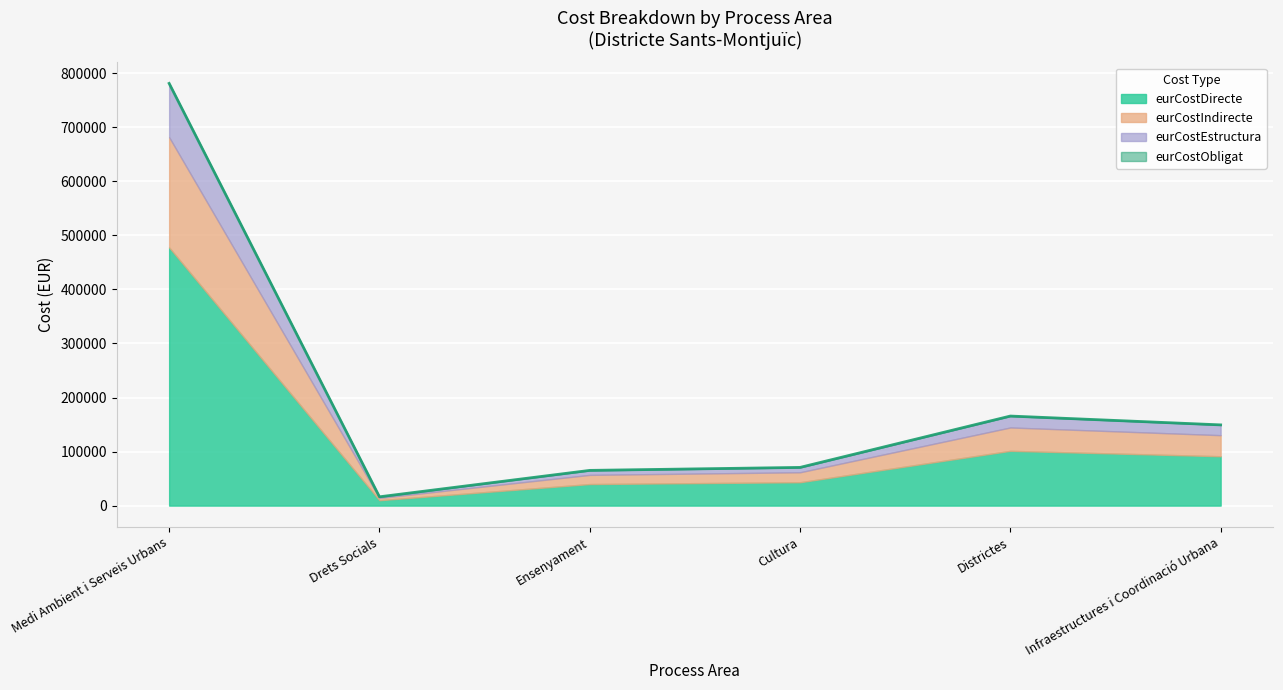

Where is the first local maximum for eurCostDirecte?

Districtes